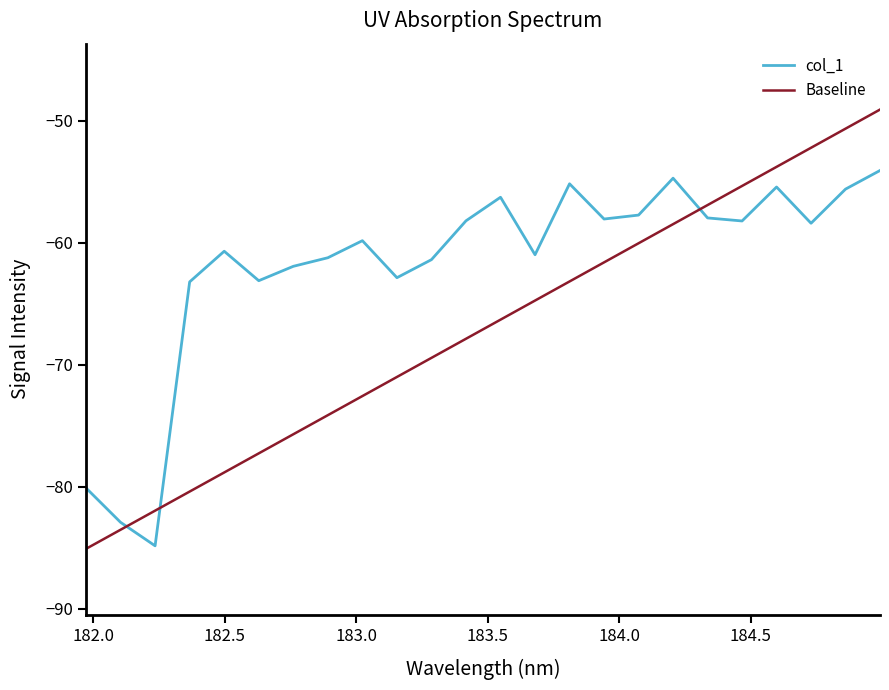

How many intersections are there between Baseline and col_1?

3